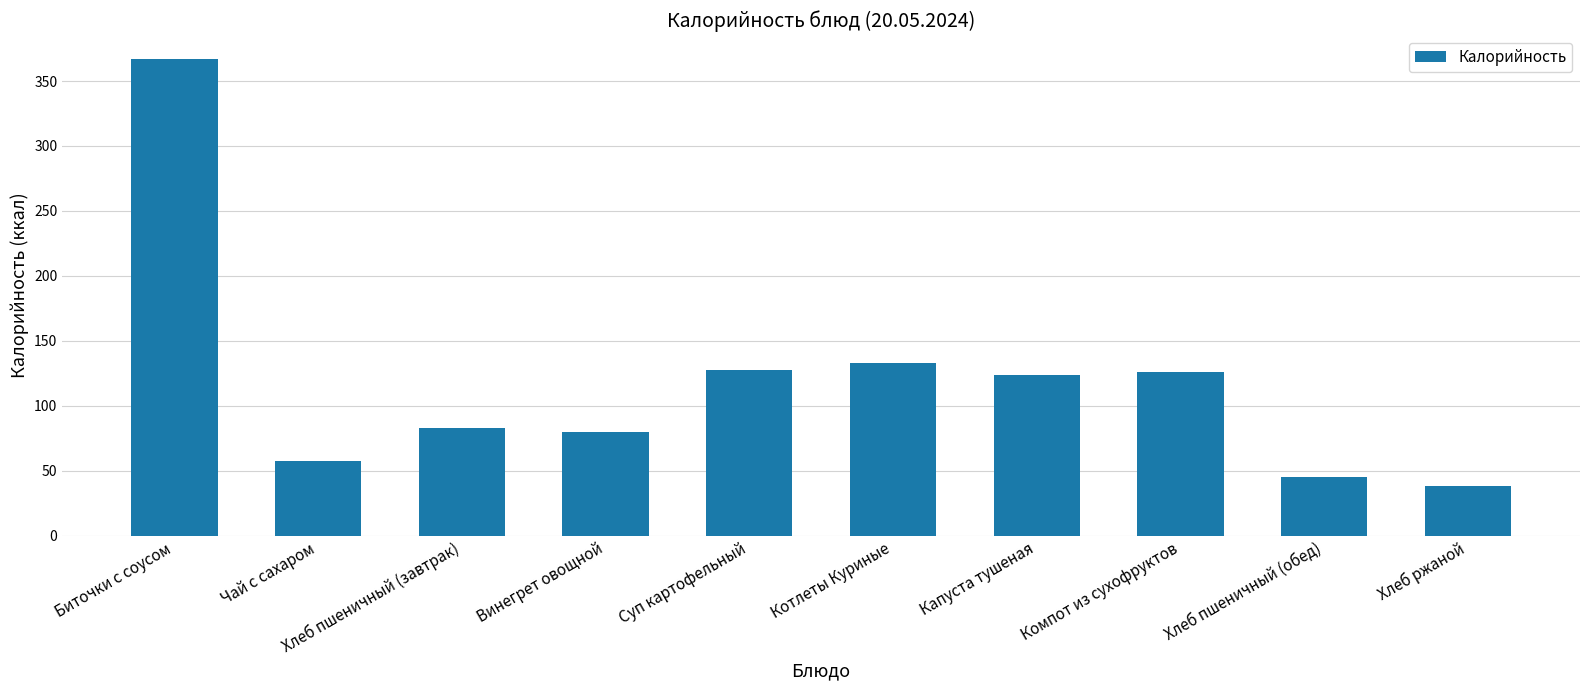

What is the change in value from Чай с сахаром to Суп картофельный?

+70.3